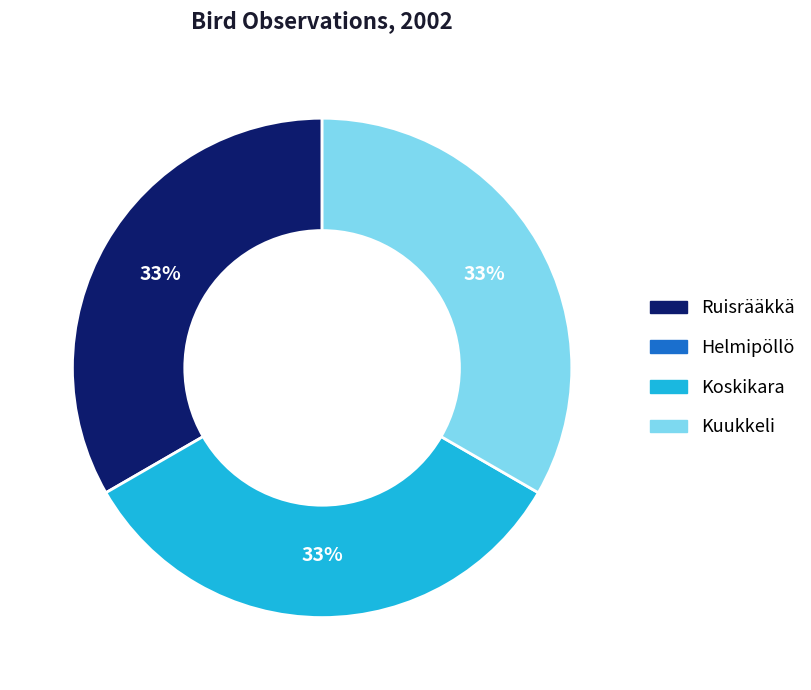

To the nearest percent, what is the average slice percentage?

33%